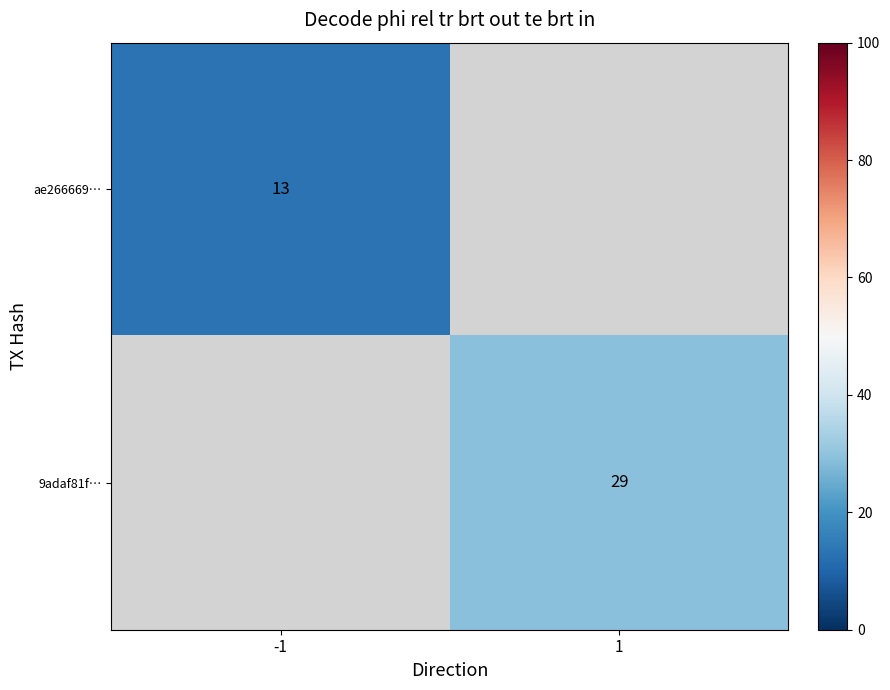

At which category does the chart reach its peak across all series?

1